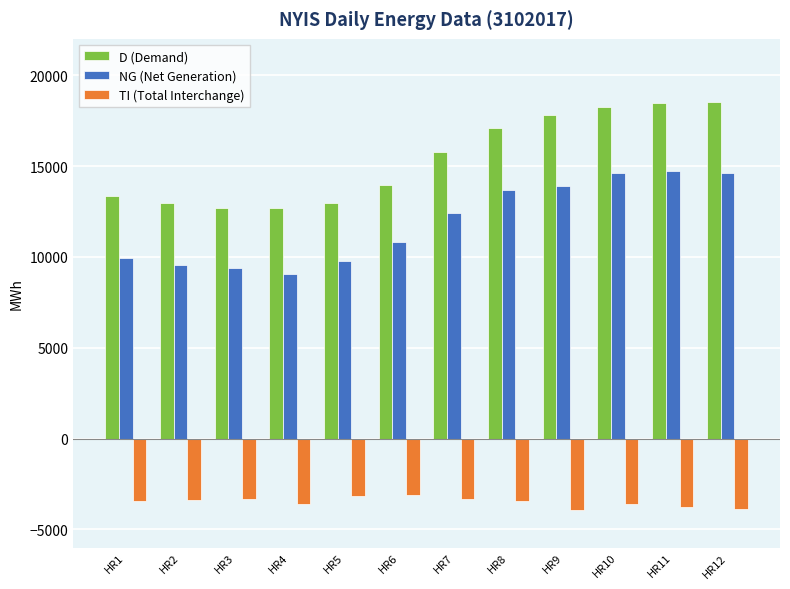

What is the spread (max minus min) of values at HR9?

21759